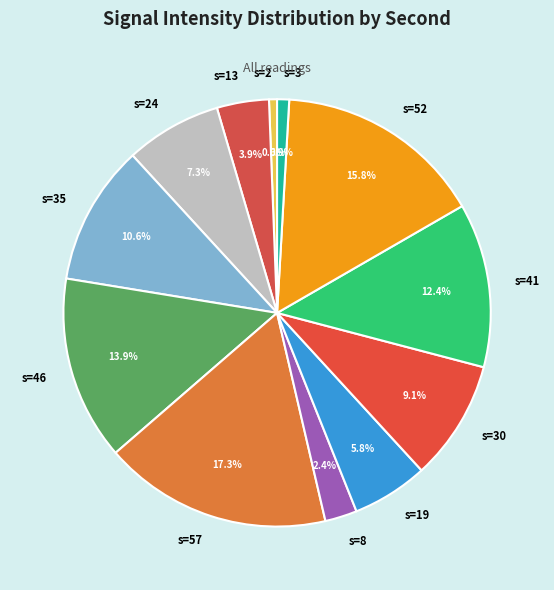

Between s=13 and s=30, which is larger?

s=30